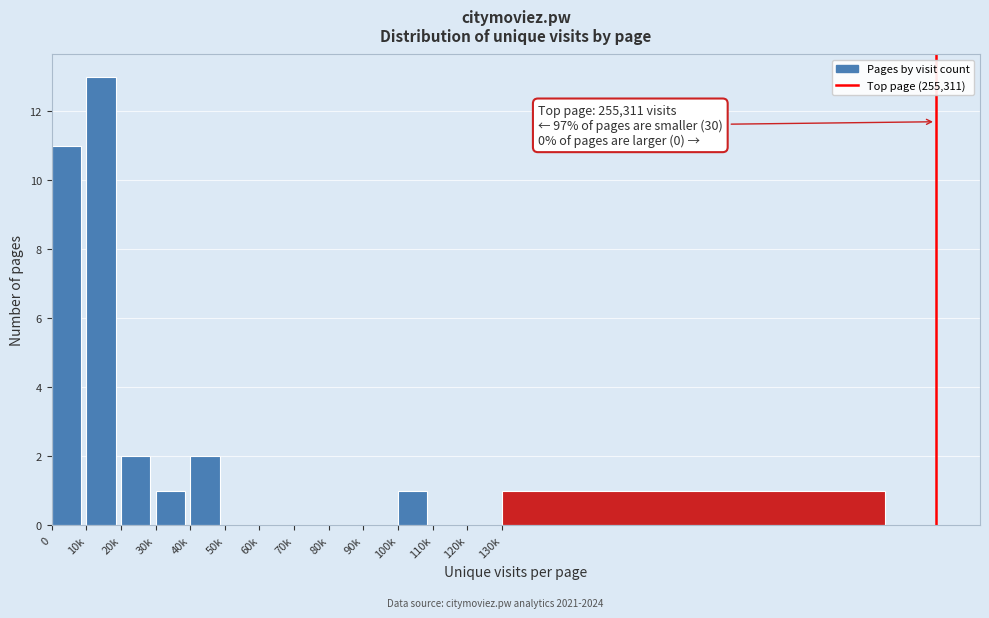

Reading left to right, list all the values displayed in this chart.

0=11	10k=13	20k=2	30k=1	40k=2	50k=0	60k=0	70k=0	80k=0	90k=0	100k=1	110k=0	120k=0	130k=1